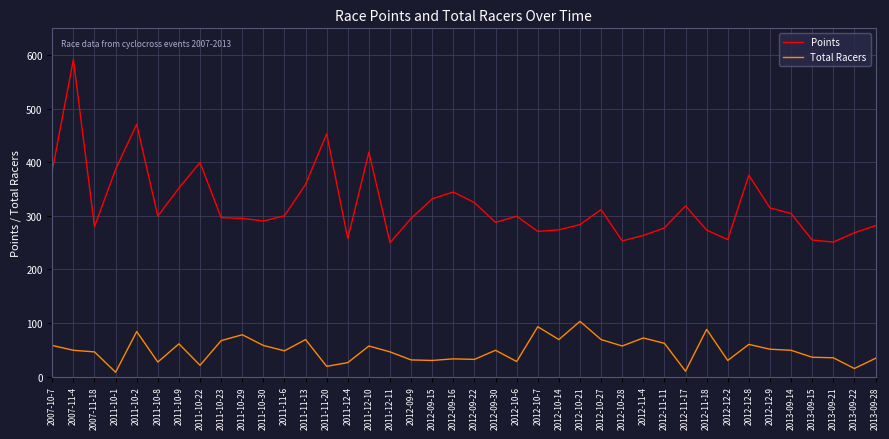

Rank the series by their maximum value, from lowest to highest.

Total Racers, Points